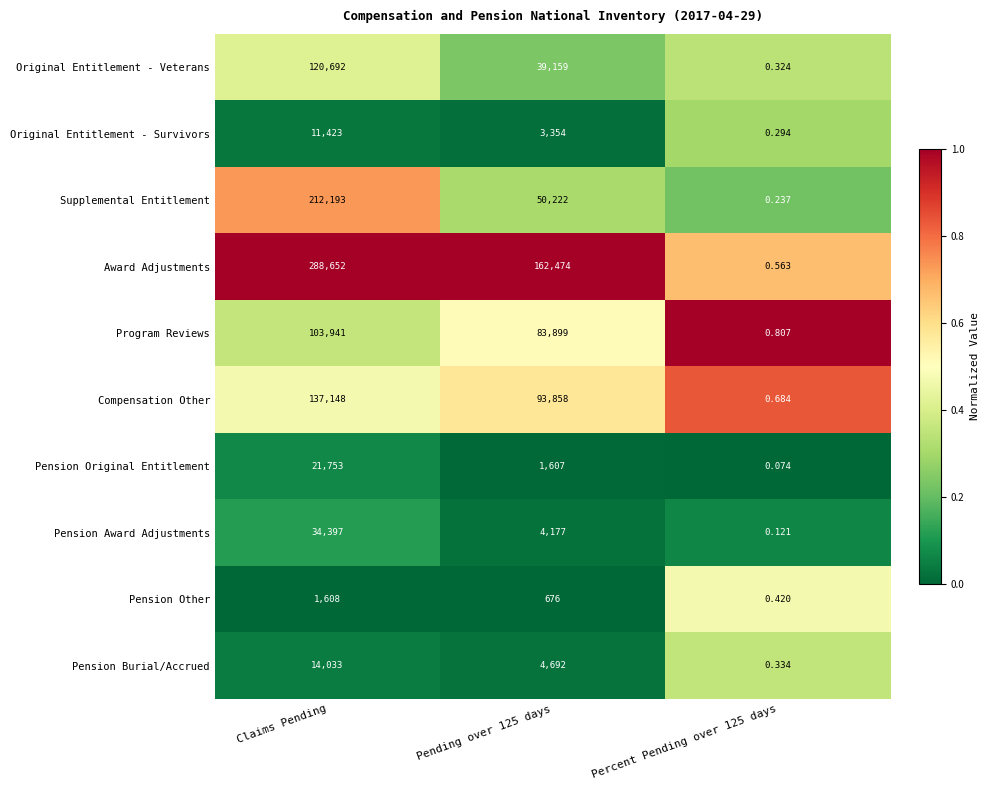

Which series has the largest total across all categories?

Award Adjustments